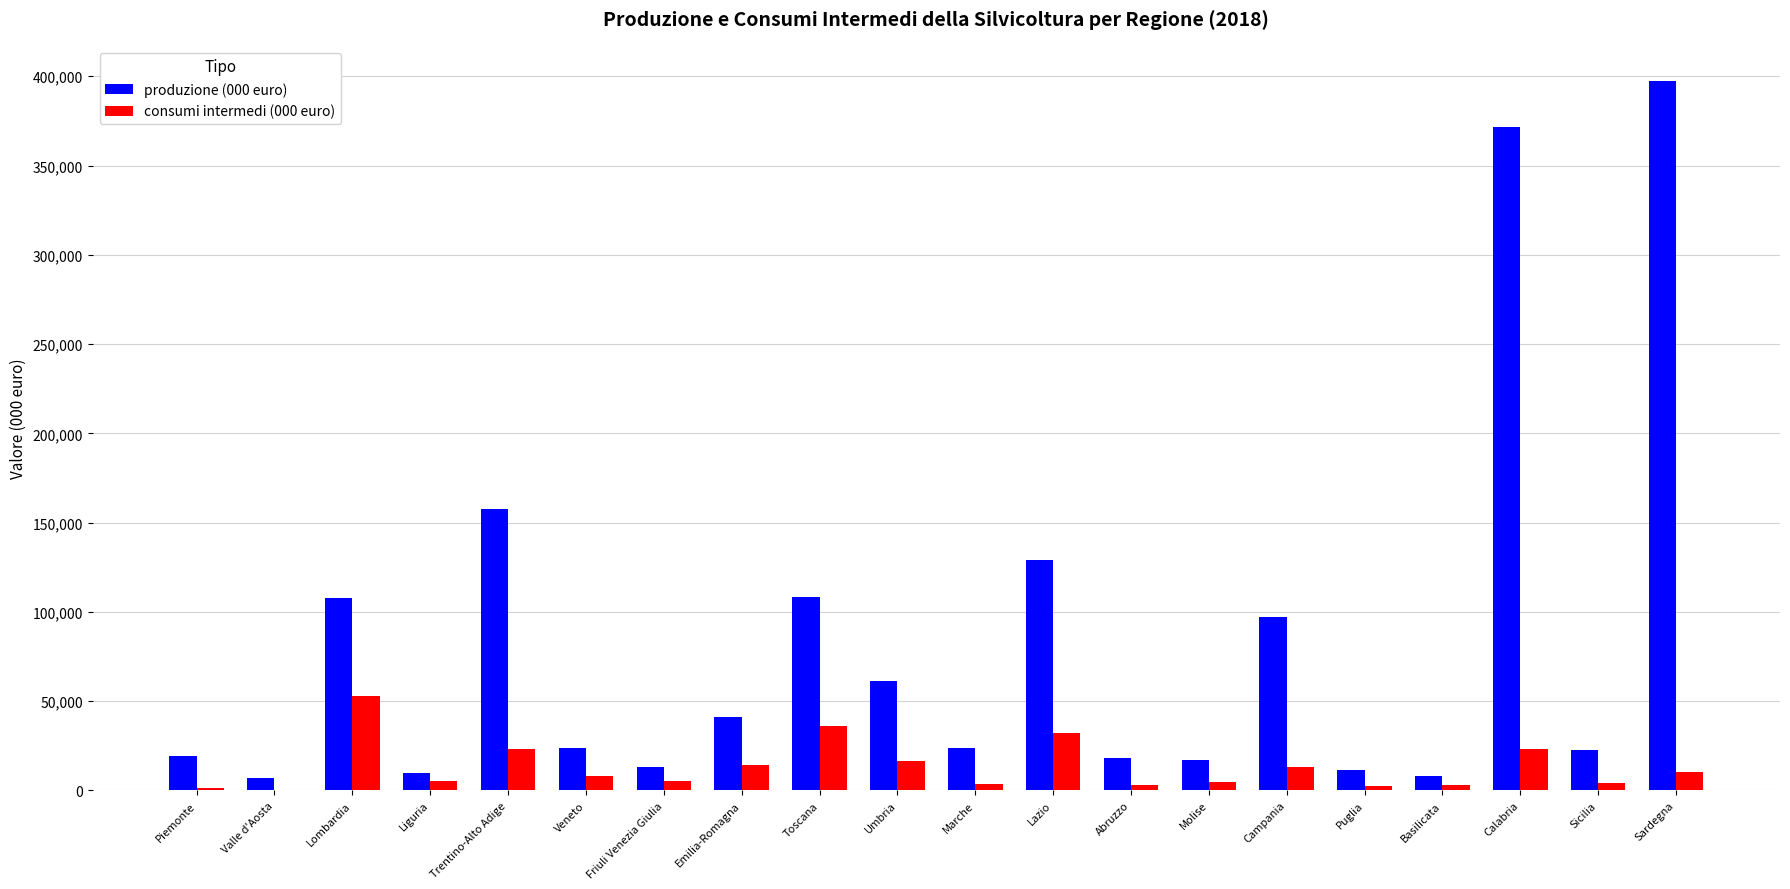

Is the value of produzione (000 euro) at Veneto greater than the value of consumi intermedi (000 euro) at Lazio?

No